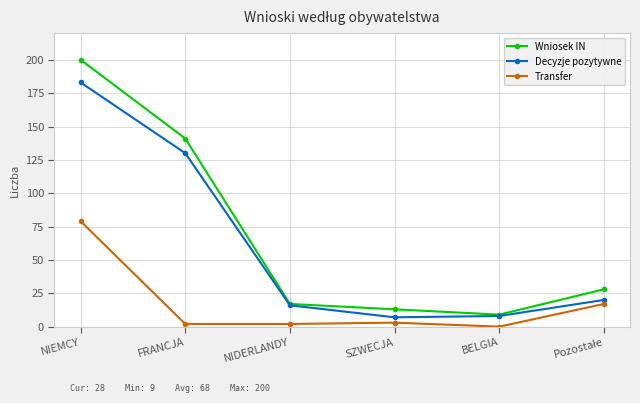

Reading left to right, transcribe all the data shown in this chart.

Wniosek IN: 200	141	17	13	9	28
Decyzje pozytywne: 183	130	16	7	8	20
Transfer: 79	2	2	3	0	17